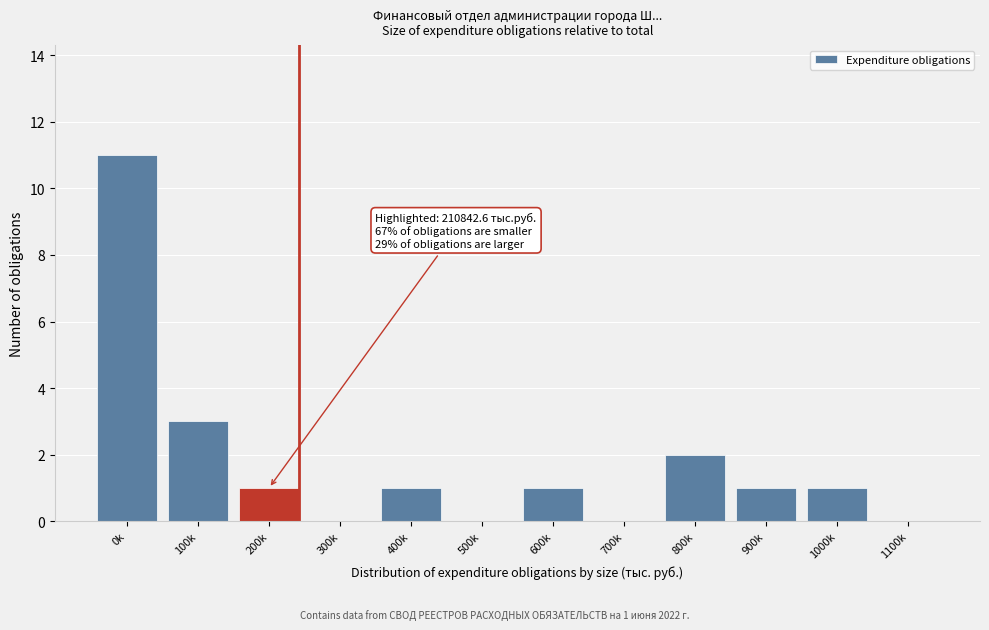

Reading left to right, transcribe all the data shown in this chart.

0k=11	100k=3	200k=1	300k=0	400k=1	500k=0	600k=1	700k=0	800k=2	900k=1	1000k=1	1100k=0